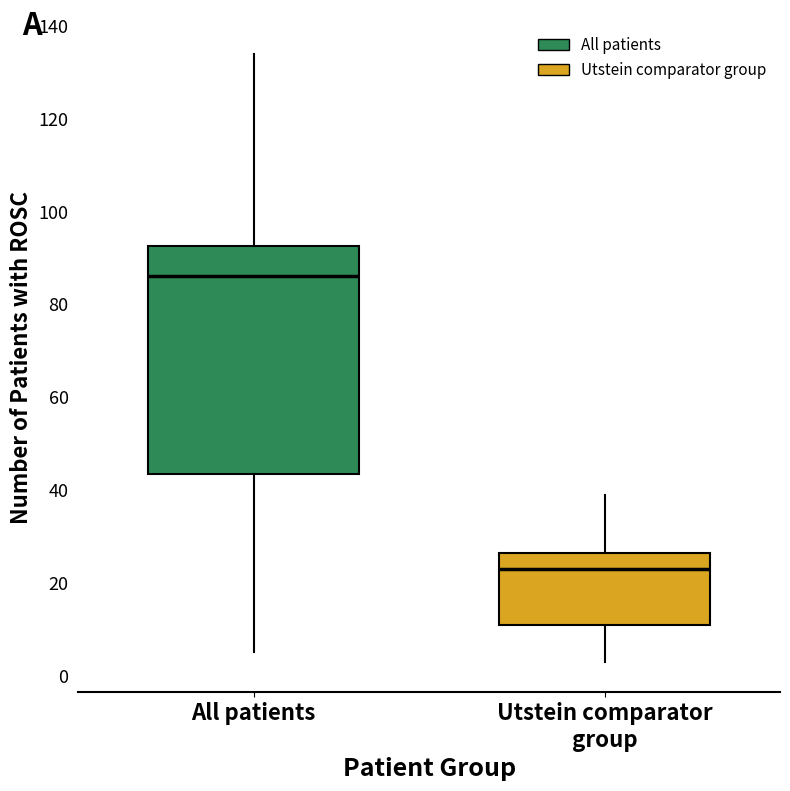

Which box is the tallest, from its lower edge to its upper edge?

All patients